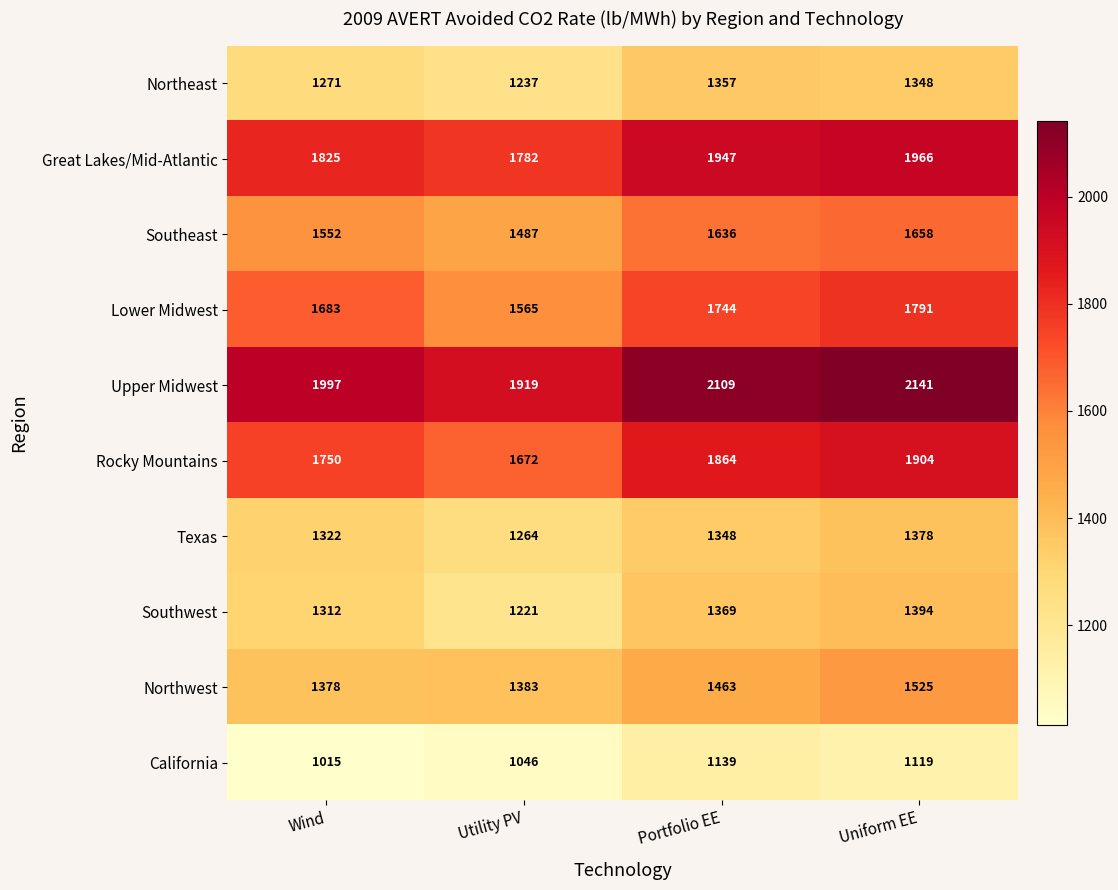

What is the sum of the Northwest values at Utility PV and Wind?

2761